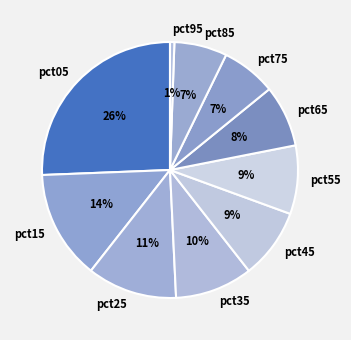

To the nearest percent, what percentage of the pie is pct45?

9%